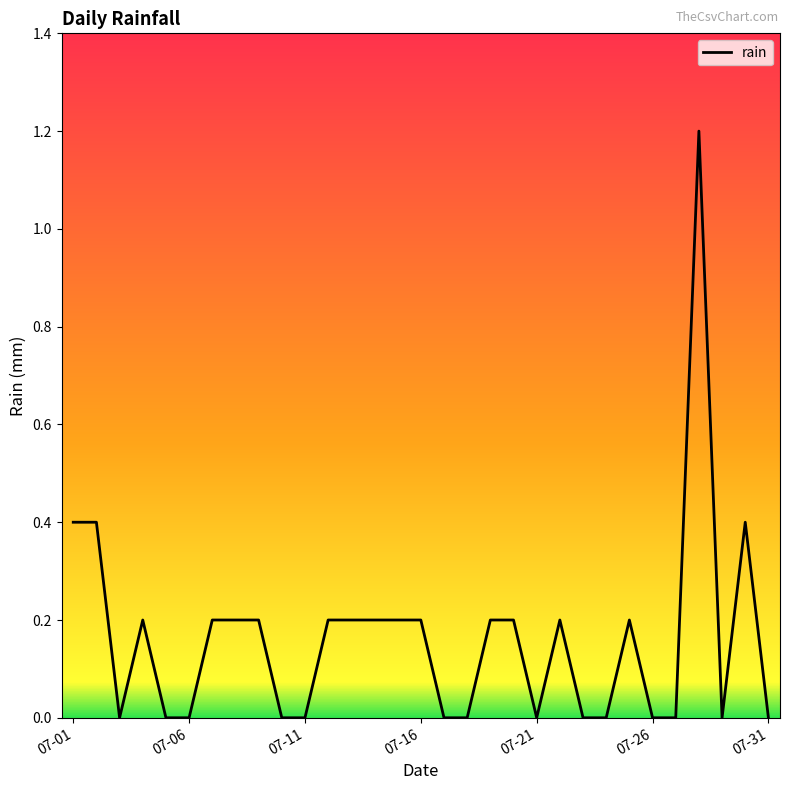

What is the greatest value displayed?

1.2